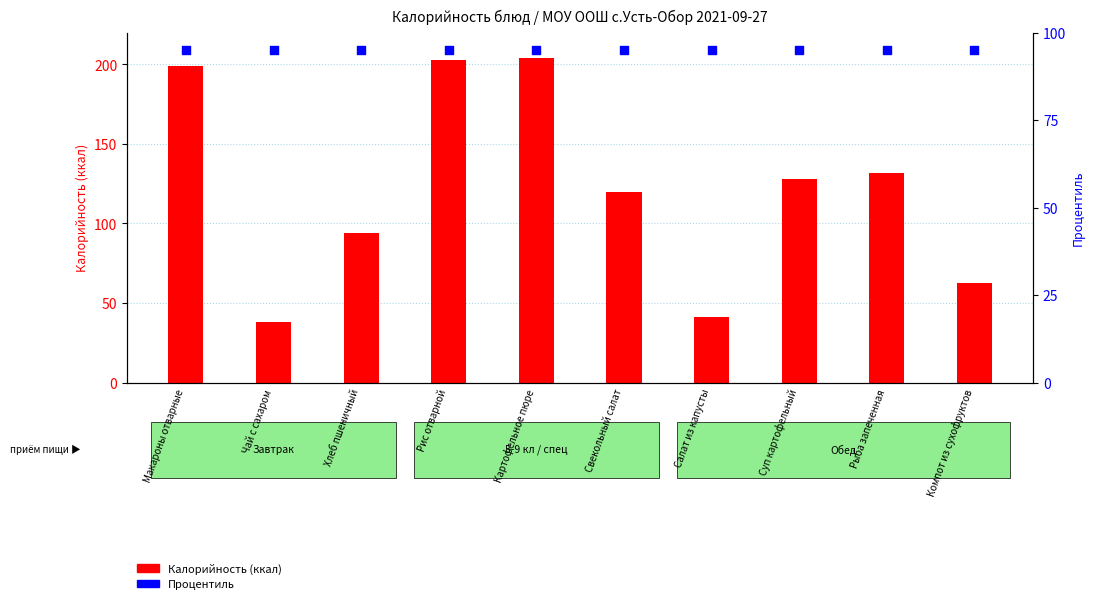

Which series contains the lowest Y value?

Калорийность